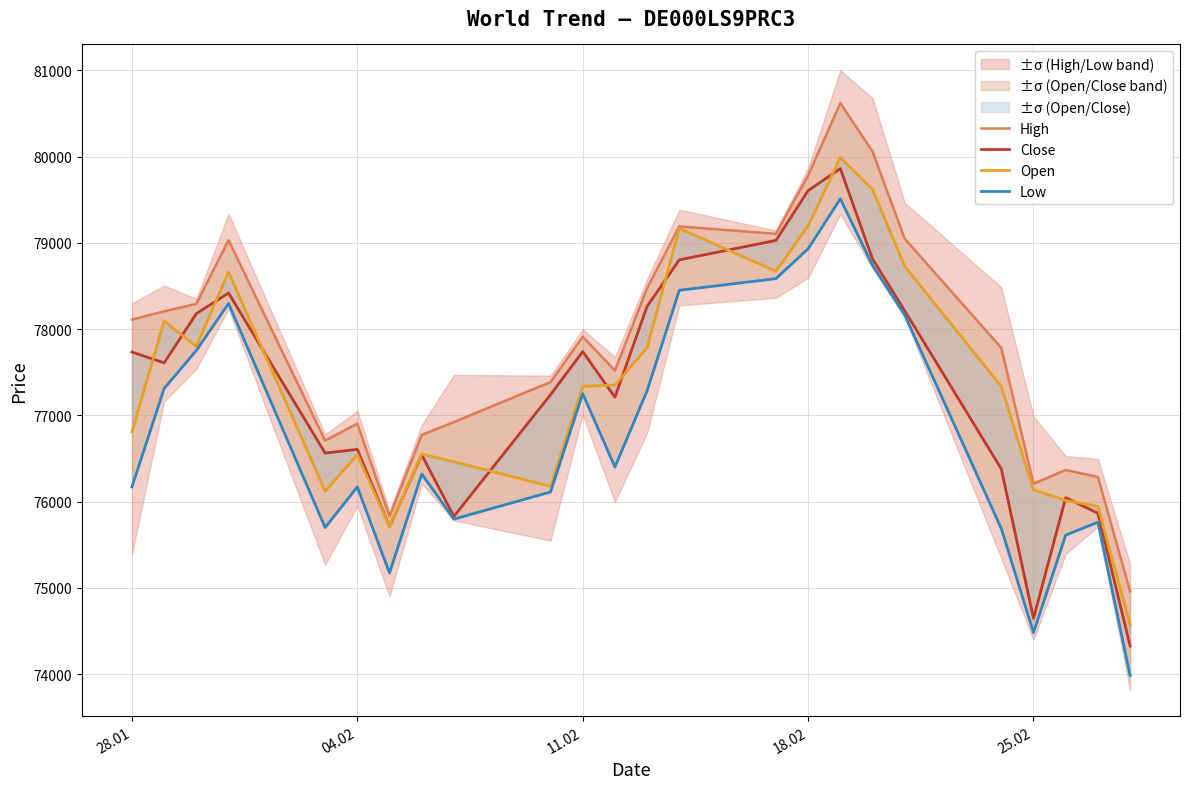

The value of Close at 18.02 is 79607. True or false?

True